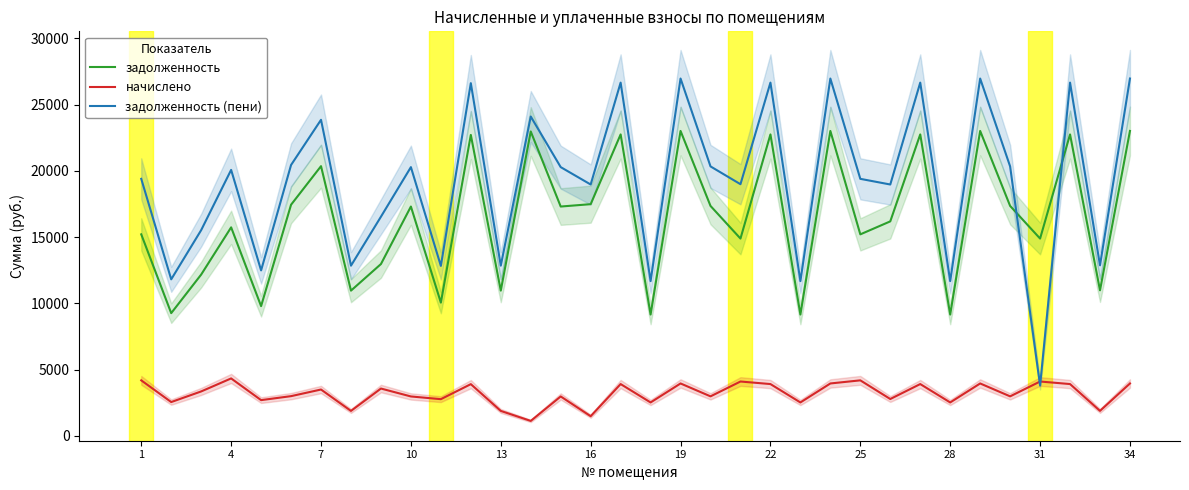

The задолженность series shows 4336.2 at 22. True or false?

False